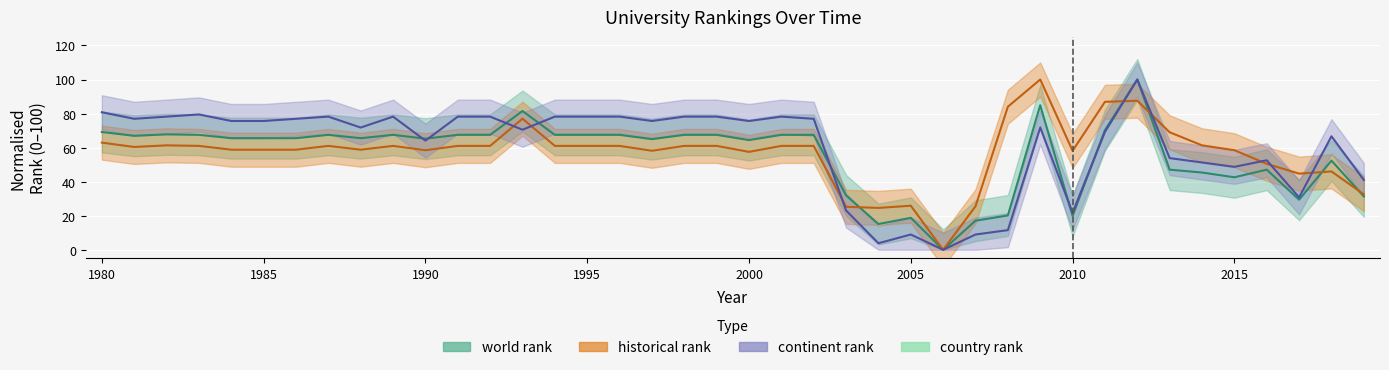

How many intersections are there between continent rank and historical rank?

8